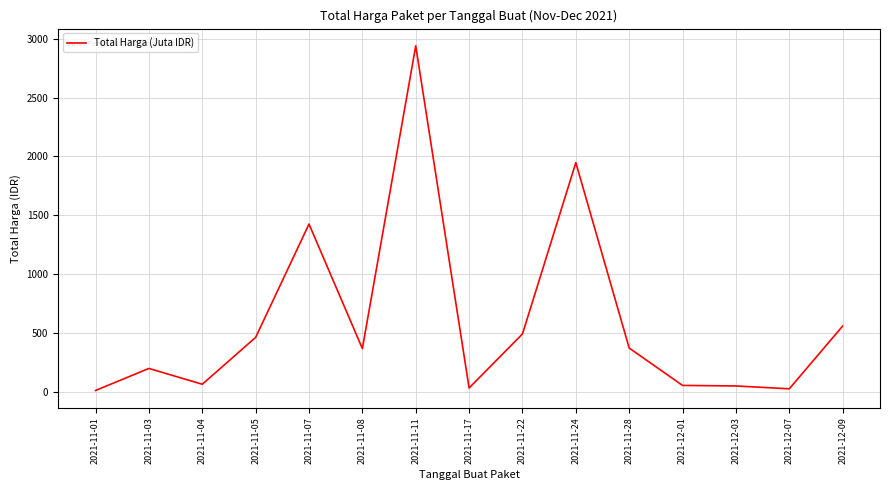

What is the difference between the maximum and minimum values?

2925.8